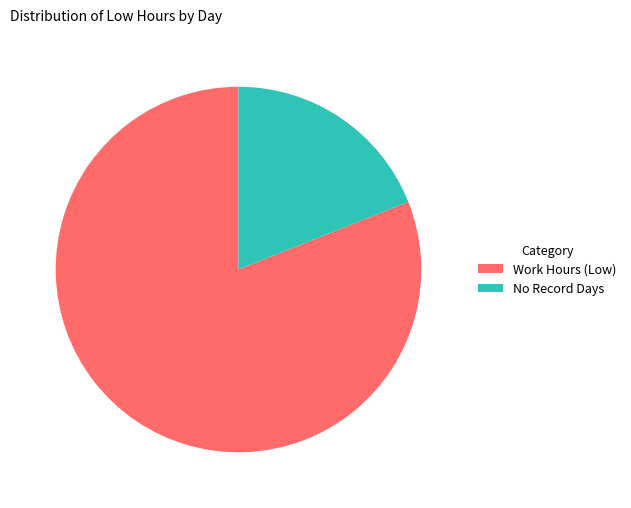

Rank the categories by value from highest to lowest.

Work Hours (Low), No Record Days